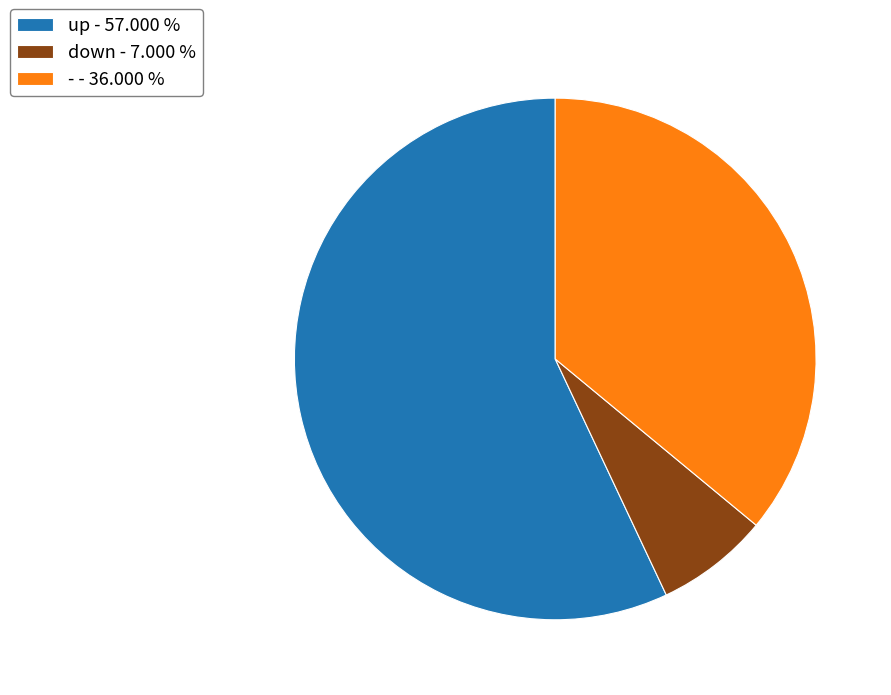

How many slices are in this pie chart?

3